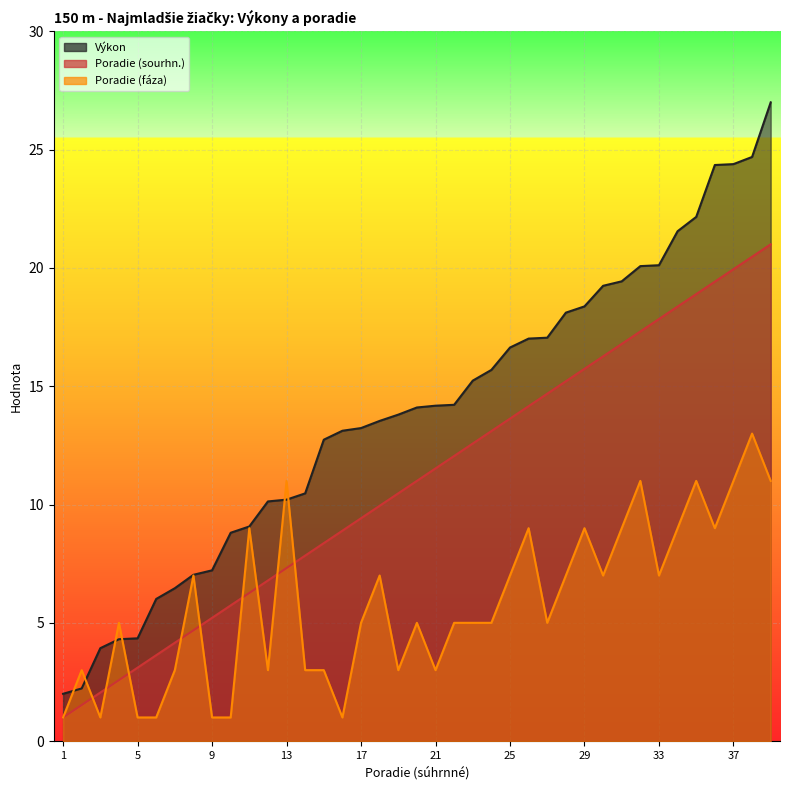

What is the value of the Výkon point at the 34th from the left?

21.6